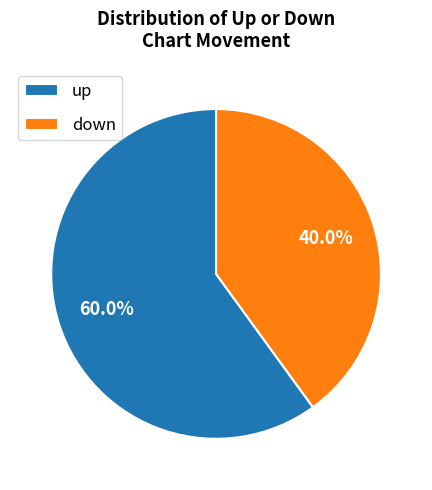

To the nearest percent, what is the average slice percentage?

50%